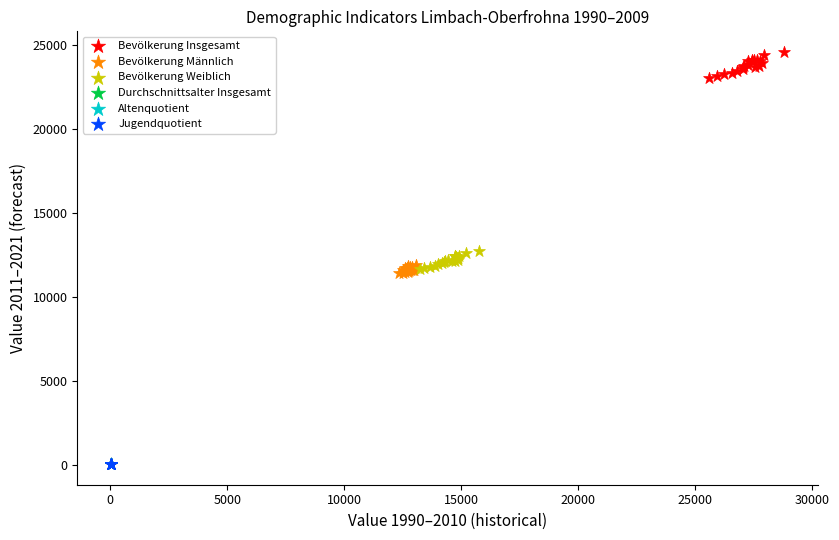

What are all the series names shown in the legend?

Bevölkerung Insgesamt, Bevölkerung Männlich, Bevölkerung Weiblich, Durchschnittsalter Insgesamt, Altenquotient, Jugendquotient